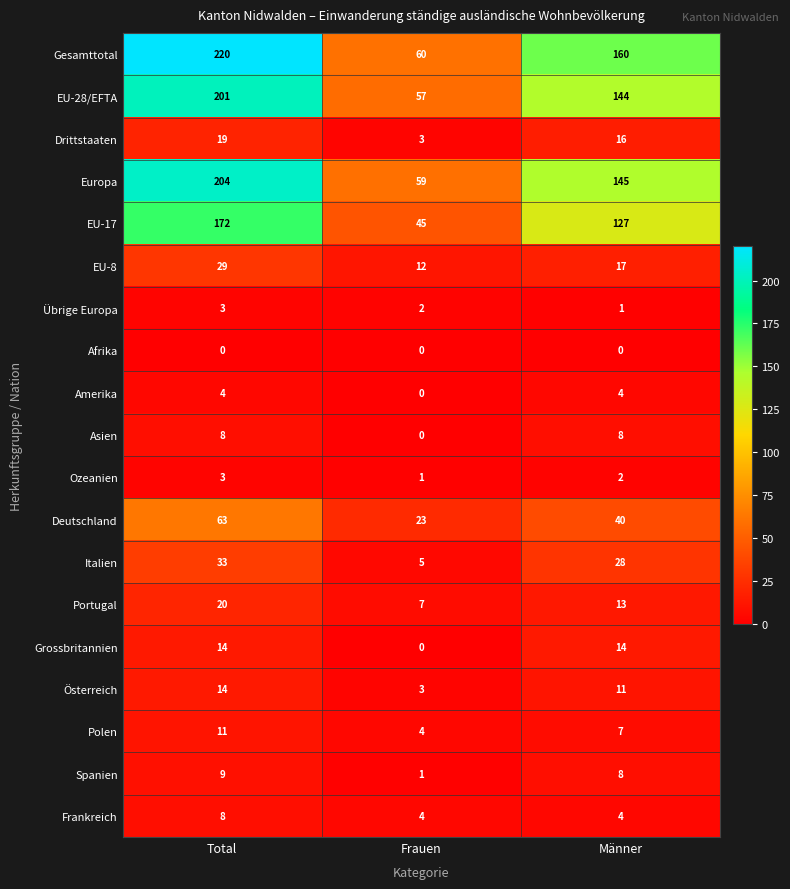

Rank the categories by Übrige Europa value from highest to lowest.

Total, Frauen, Männer